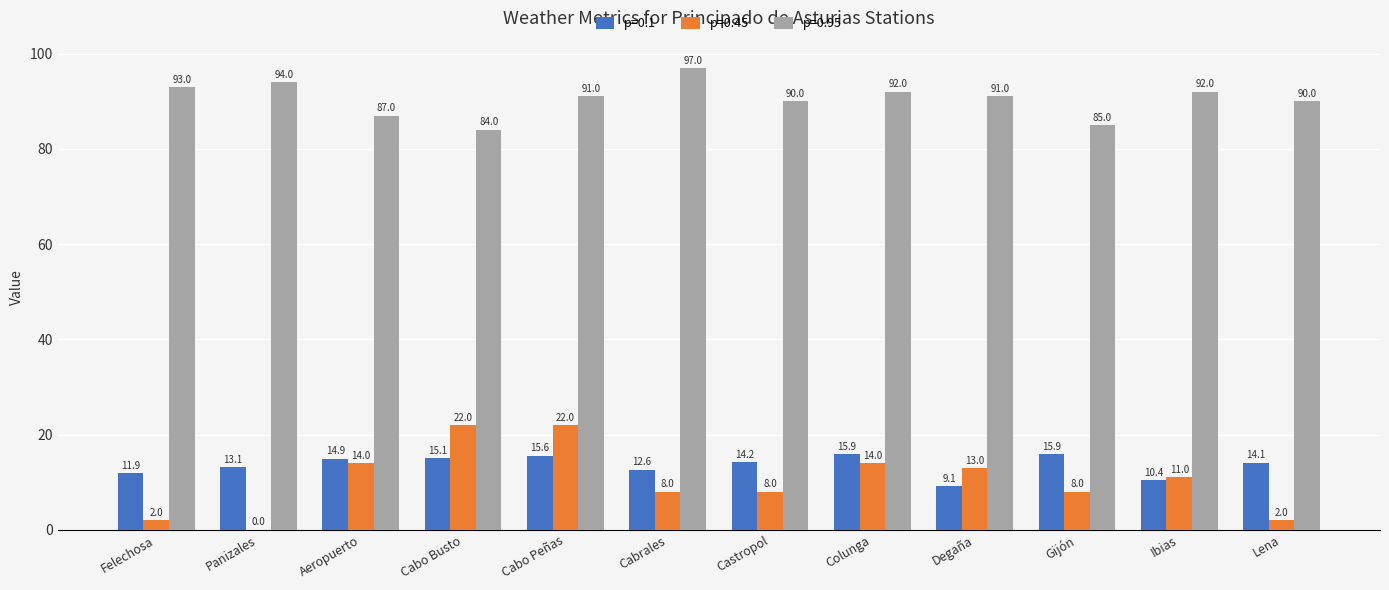

What is the sum of all p=0.1 values?

162.8